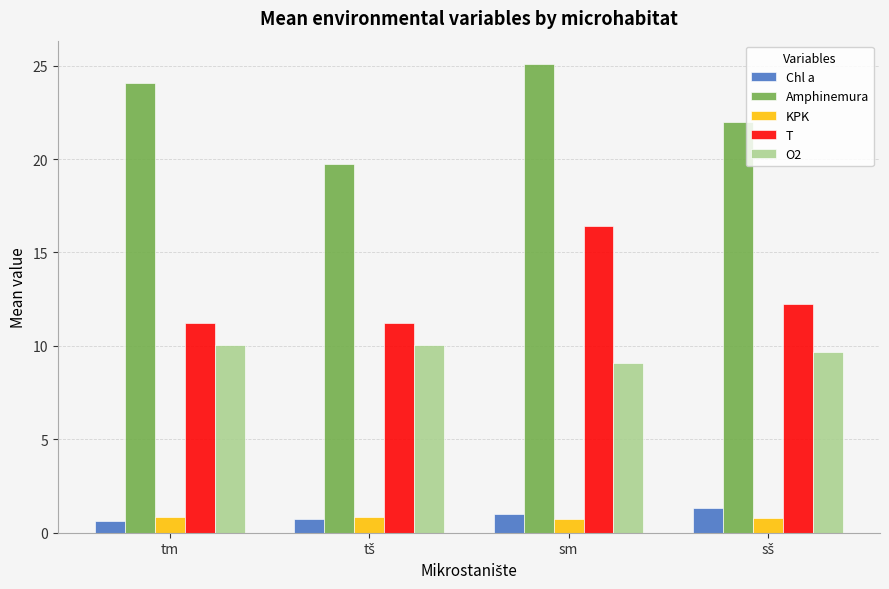

What is the spread (max minus min) of values at tm?

23.4